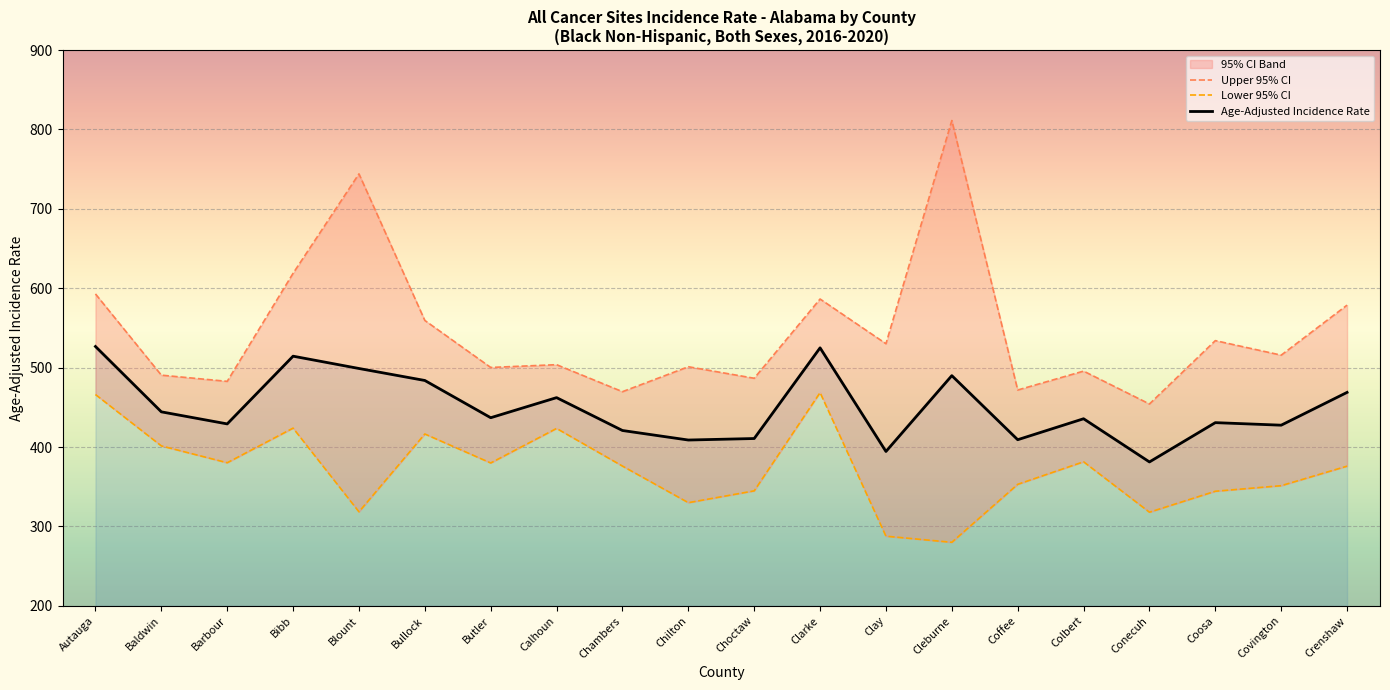

Is this an area chart (filled region under the line)?

No